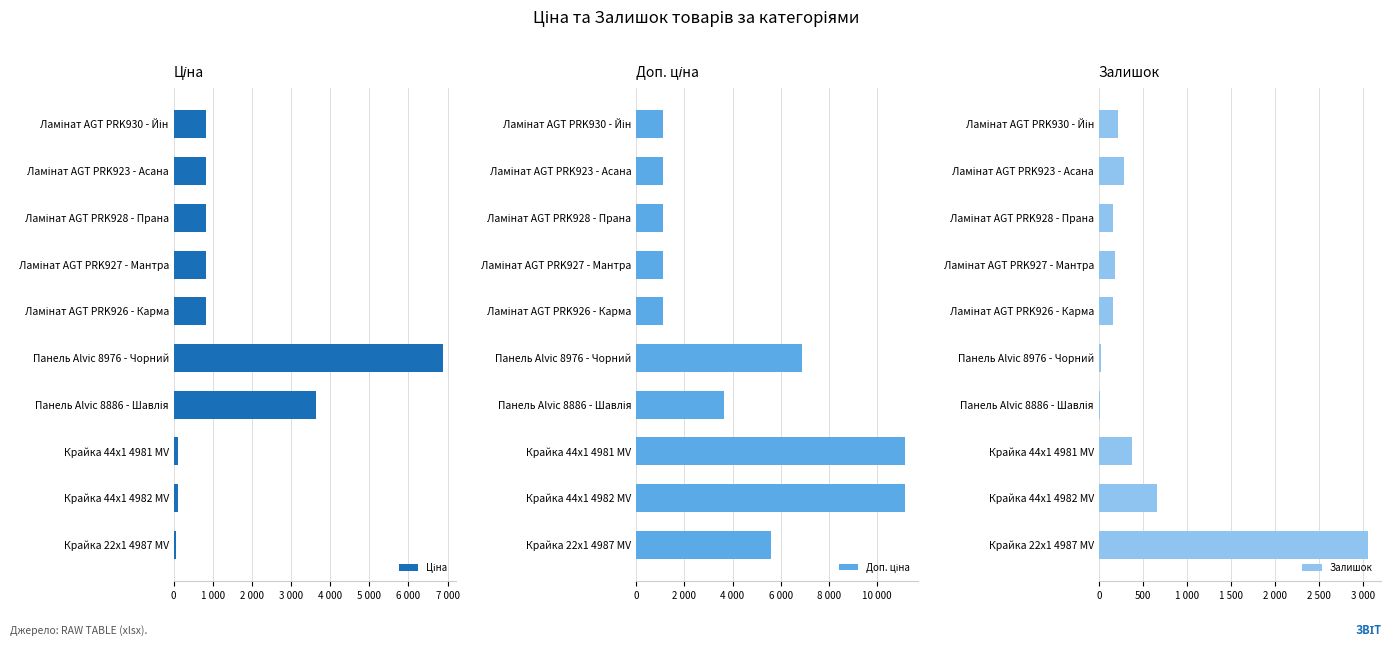

What is the difference between the maximum and minimum values in the Ціна series?

6813.6